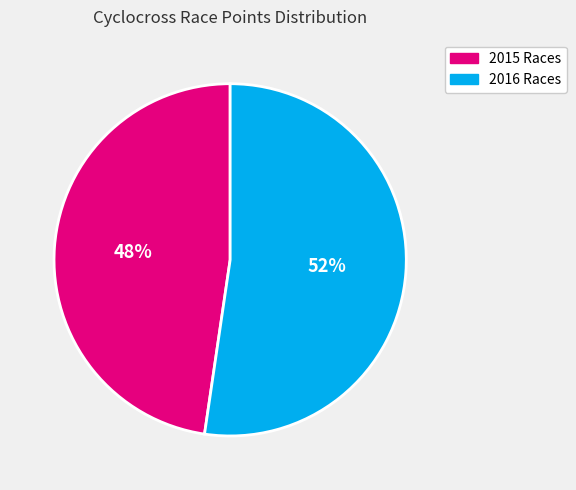

Do 2016 Races and 2015 Races together represent more than half of the pie?

Yes